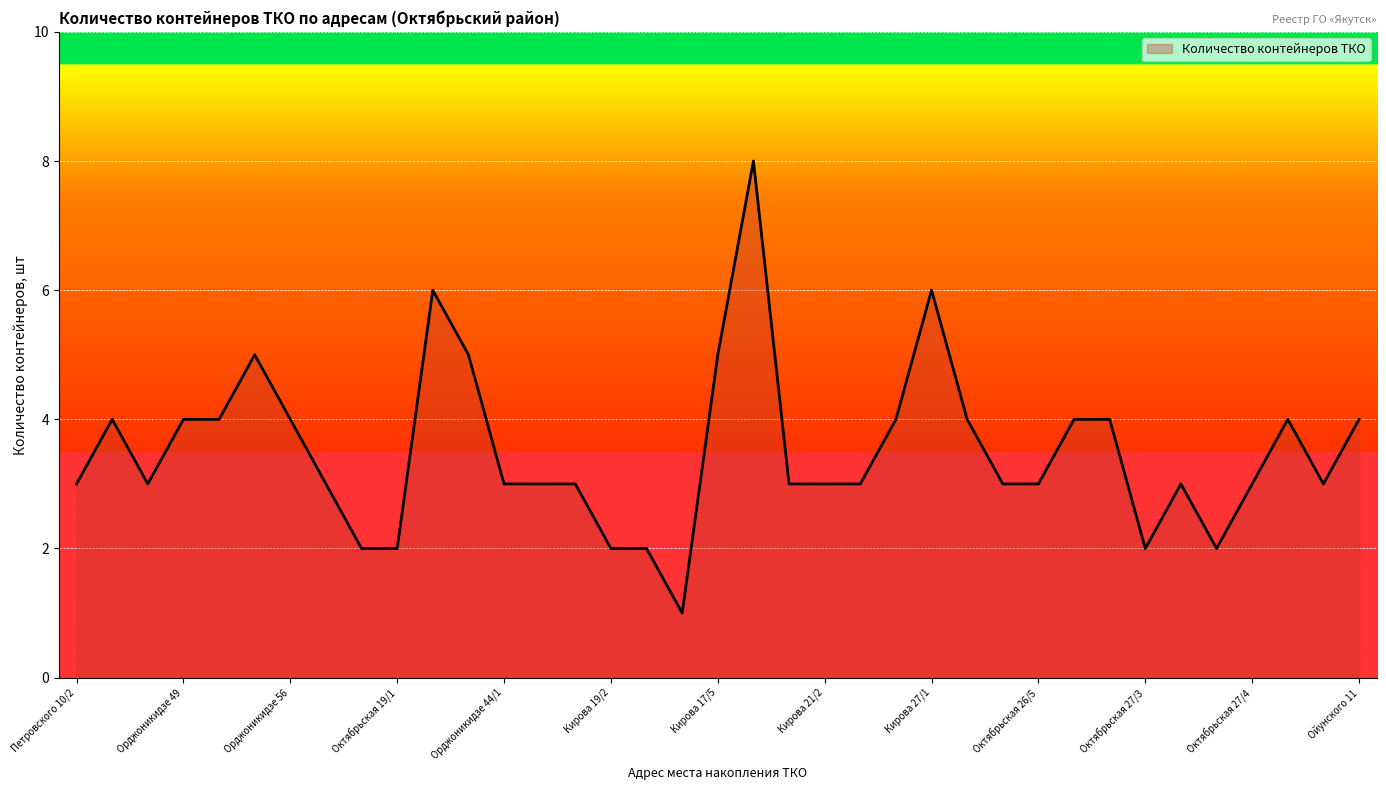

Reading left to right, list all the values displayed in this chart.

3	4	3	4	4	5	4	3	2	2	6	5	3	3	3	2	2	1	5	8	3	3	3	4	6	4	3	3	4	4	2	3	2	3	4	3	4